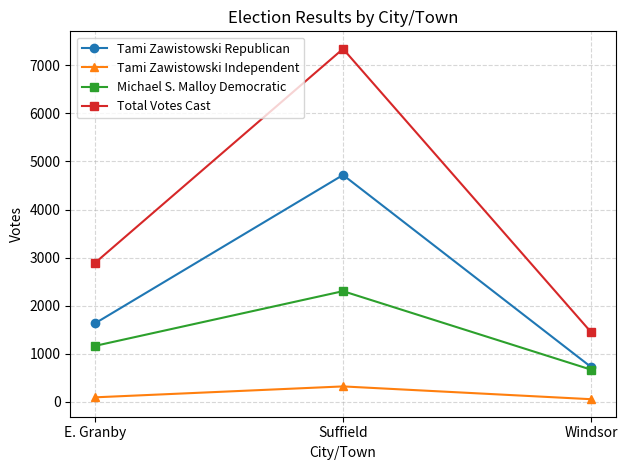

At how many categories does at least one series exceed 3180?

1